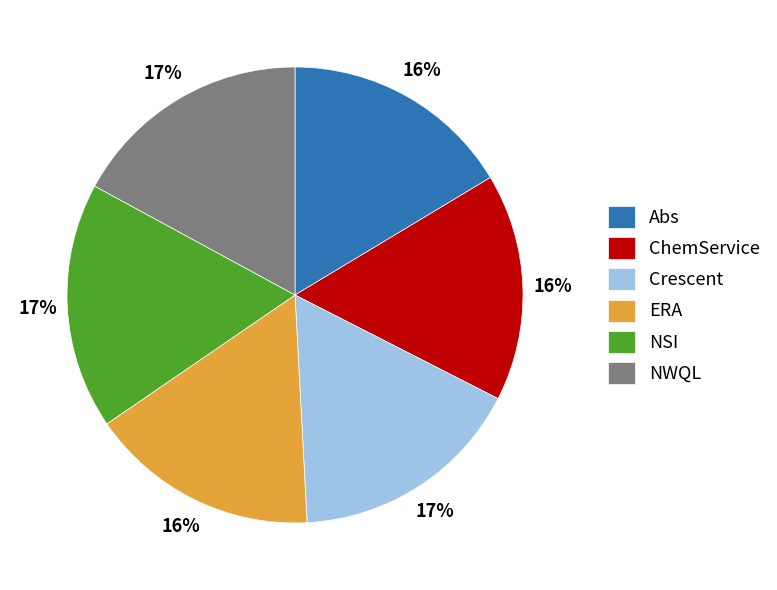

Between NWQL and ChemService, which is larger?

NWQL